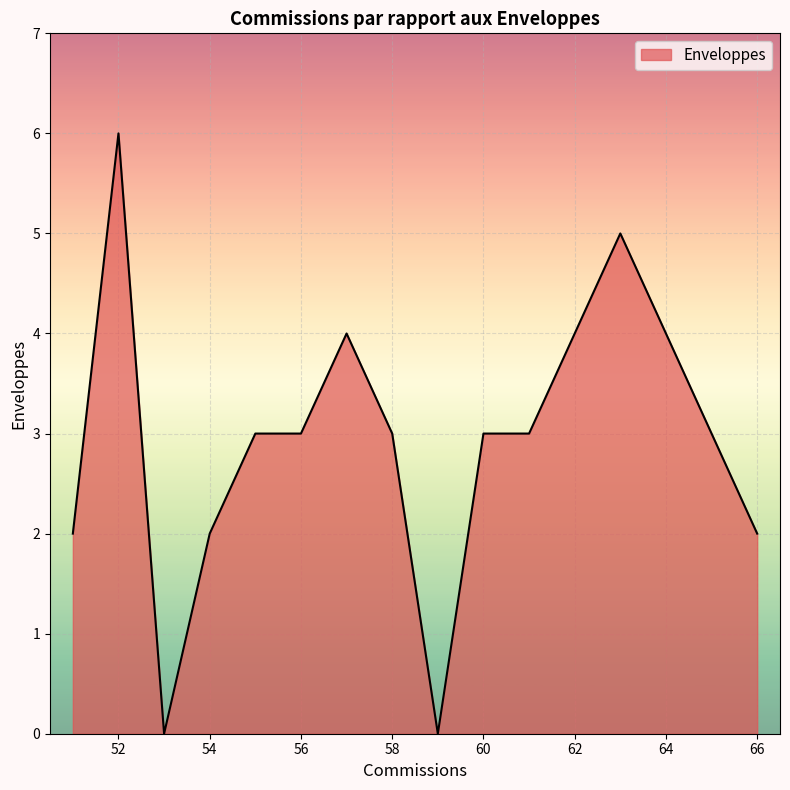

What is the greatest value displayed?

6